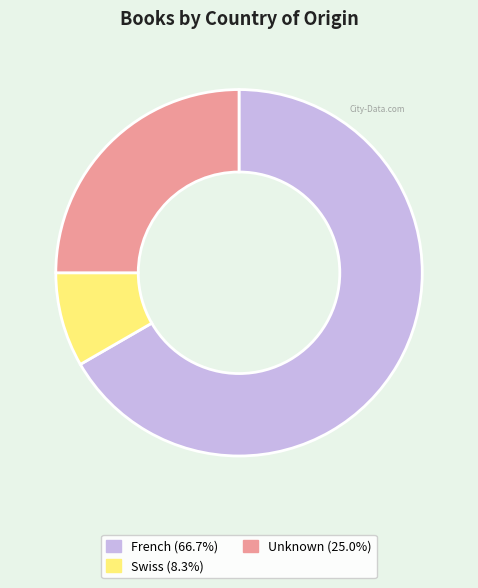

Is there a majority slice in this chart?

Yes